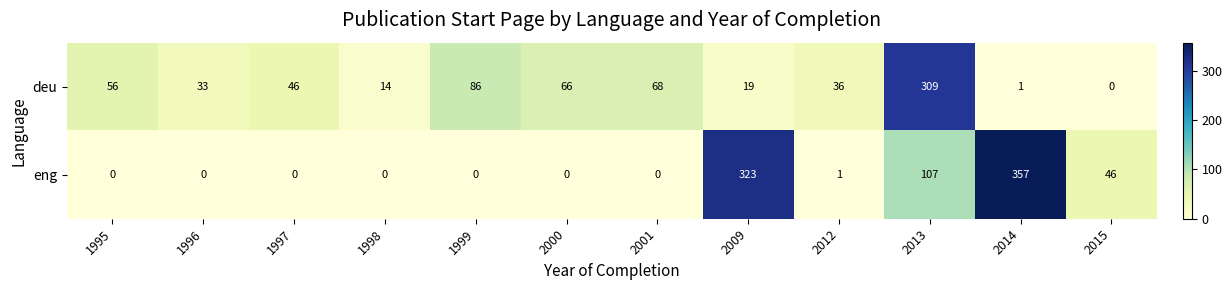

What is the total value across all series at 2001?

68